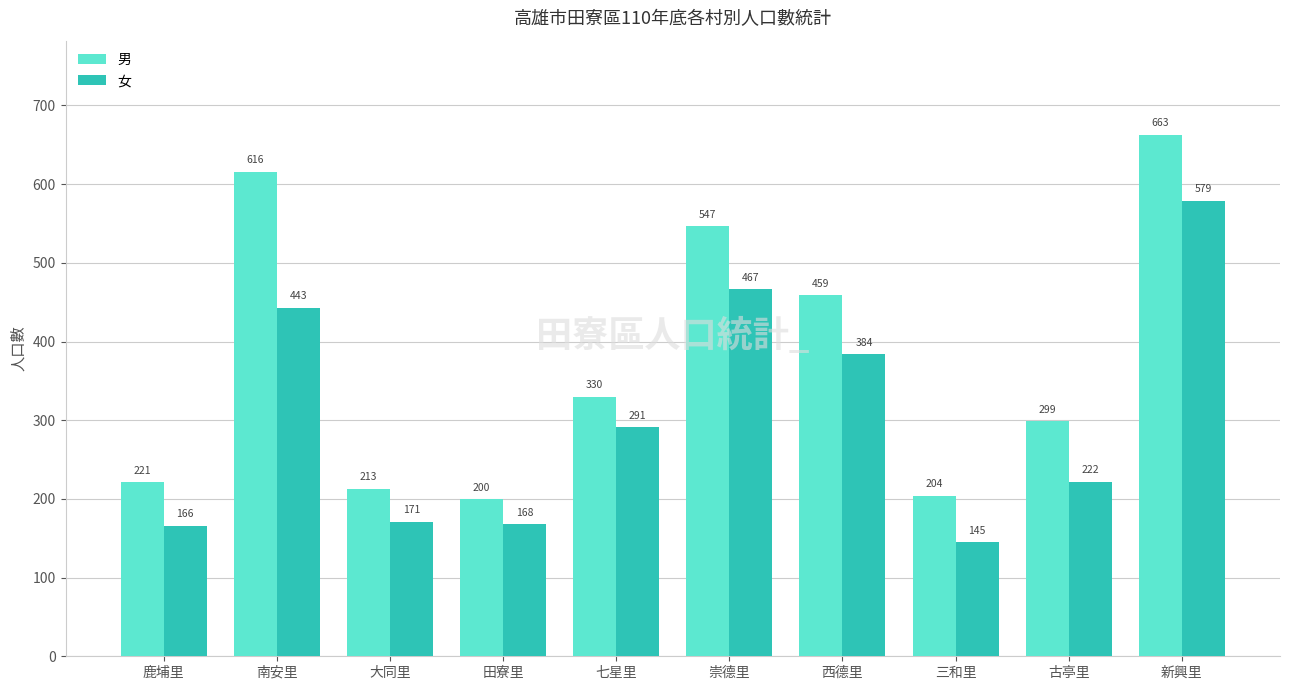

Which series has the largest total across all categories?

男